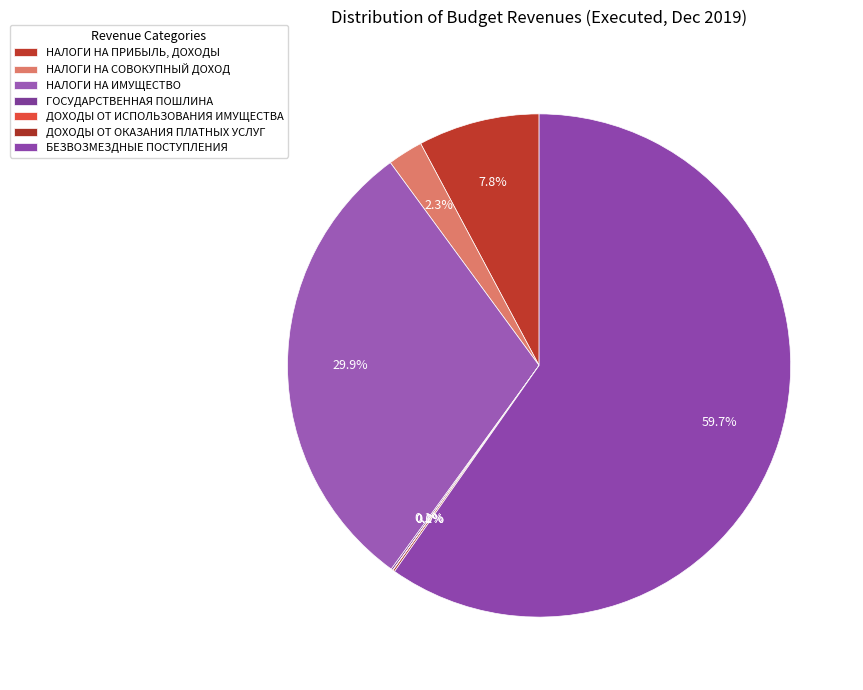

To the nearest percent, what is the difference between the largest and smallest slice percentages?

60%